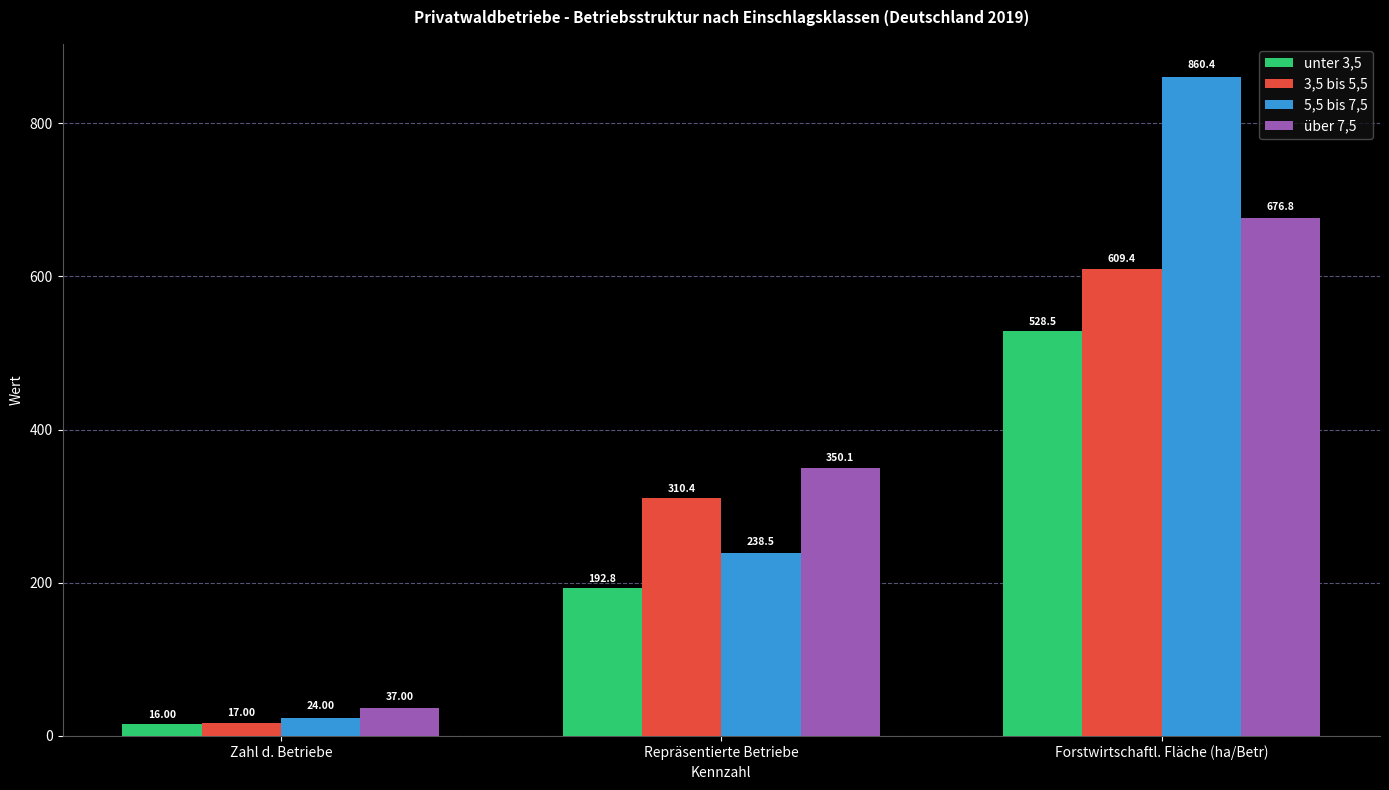

Is the value of unter 3,5 at Forstwirtschaftl. Fläche (ha/Betr) greater than the value of über 7,5 at Zahl d. Betriebe?

Yes